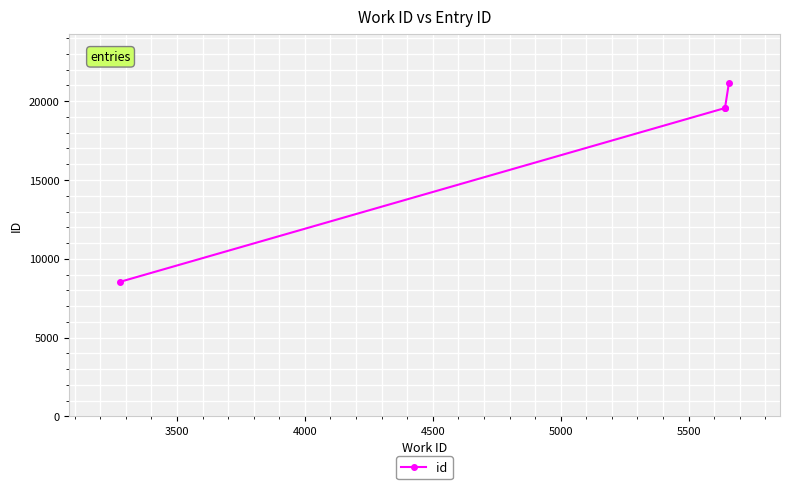

True or false: the data has more than 2 interior local peaks.

False